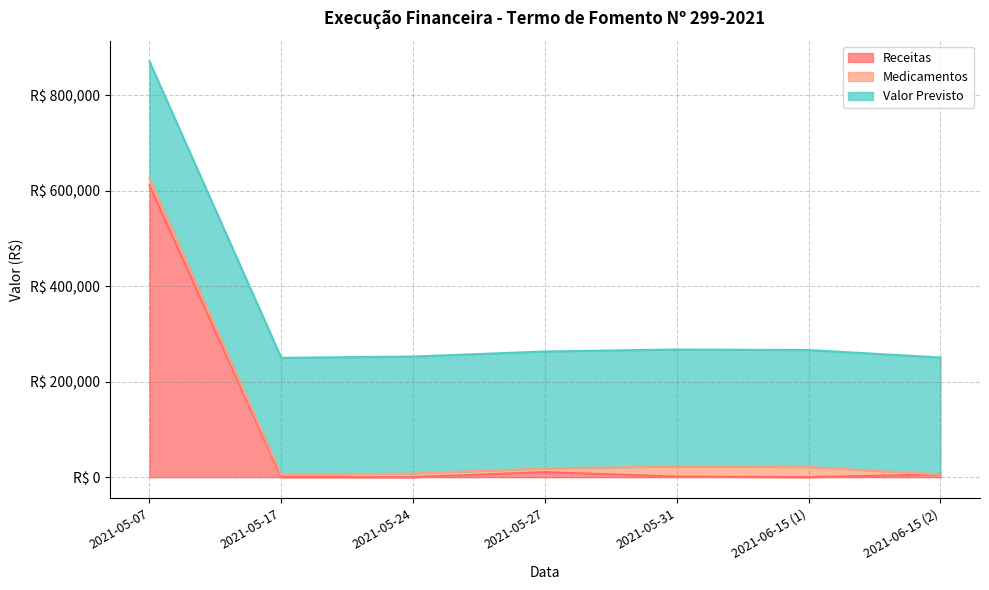

At which label is Valor Previsto closest to 244767?

2021-05-07